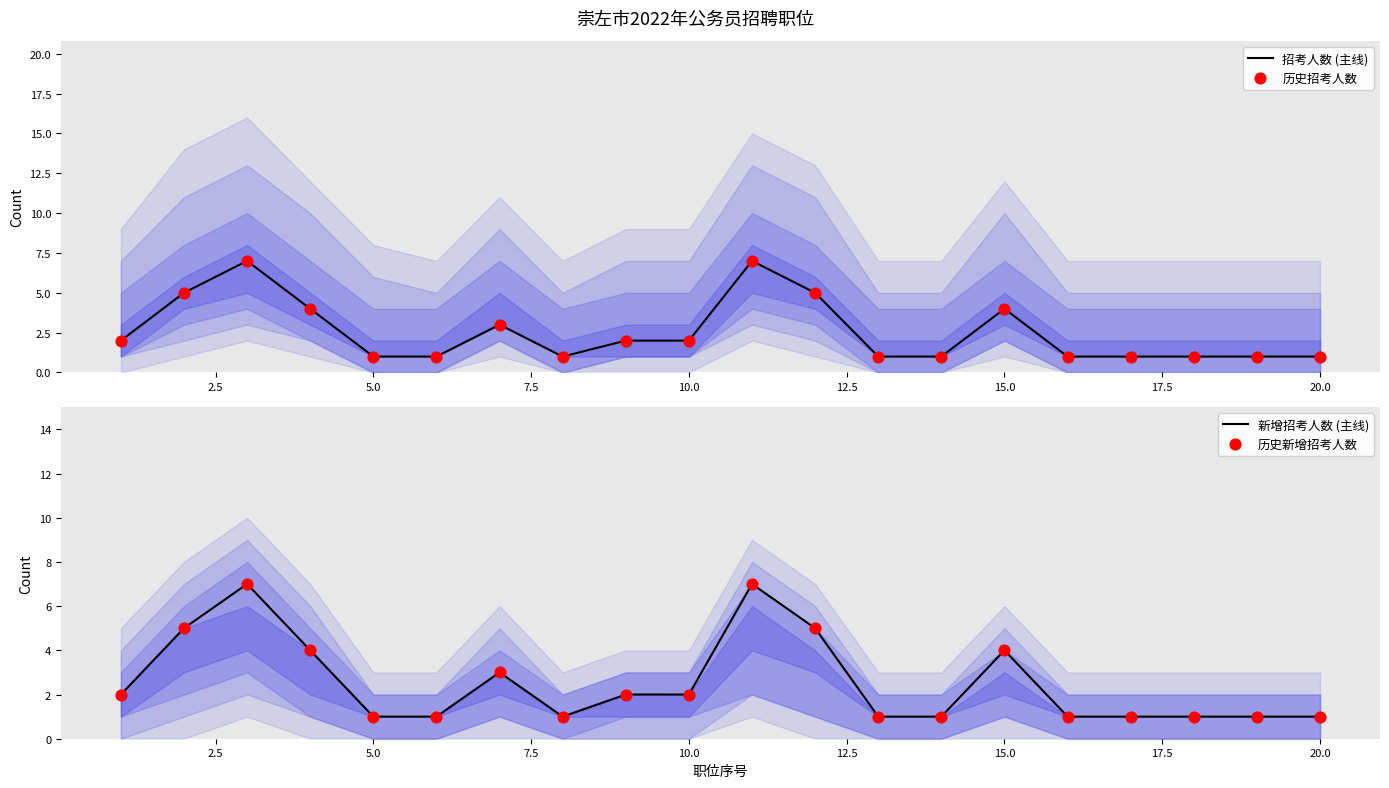

Which series reaches the minimum Y coordinate?

招考人数 (主线)